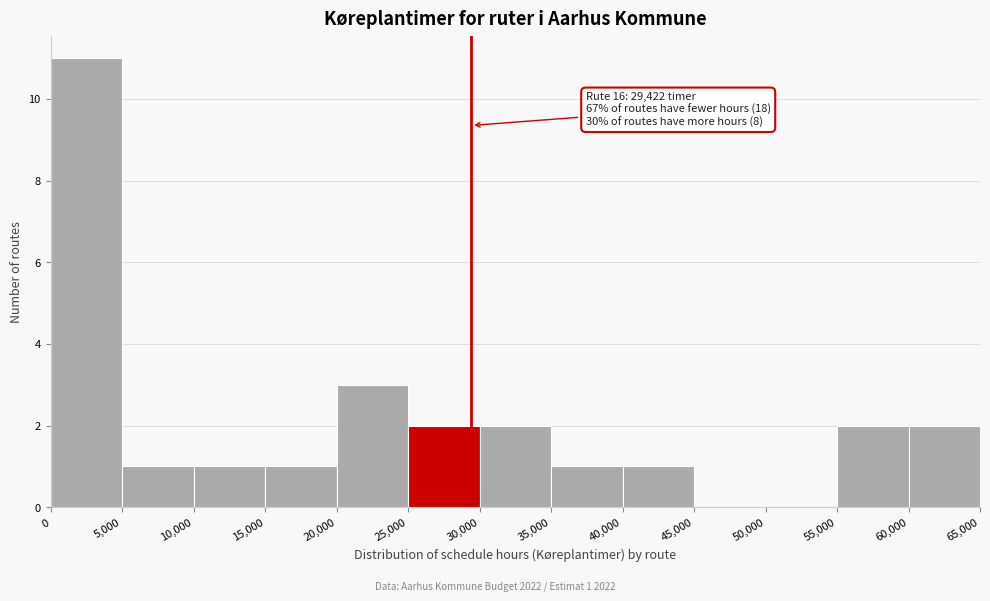

Over which range of the x-axis is the bar tallest?

0 to 5,000